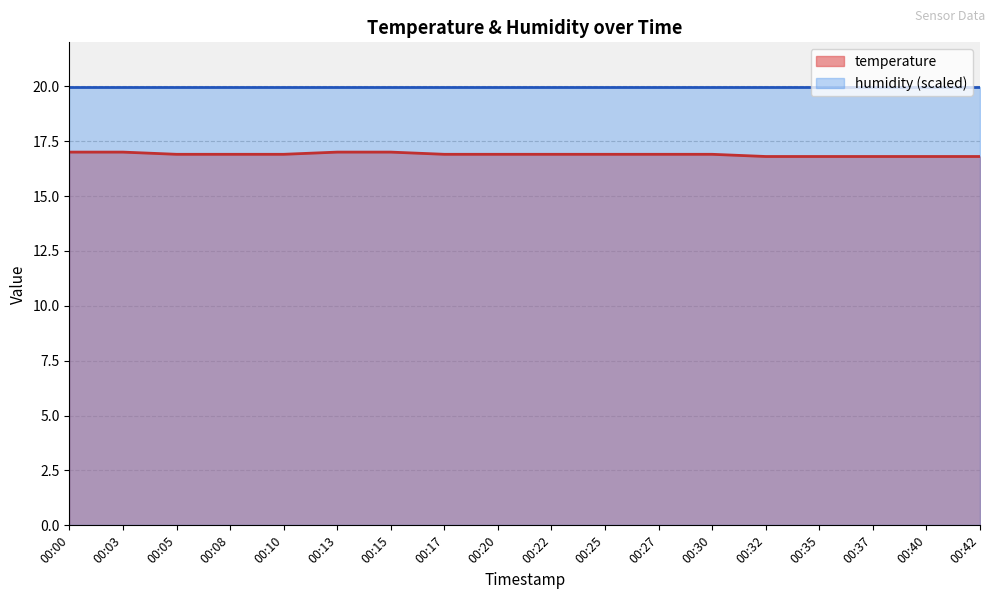

List the labels in order of value, smallest first.

00:32, 00:35, 00:37, 00:40, 00:42, 00:05, 00:08, 00:10, 00:17, 00:20, 00:22, 00:25, 00:27, 00:30, 00:00, 00:03, 00:13, 00:15